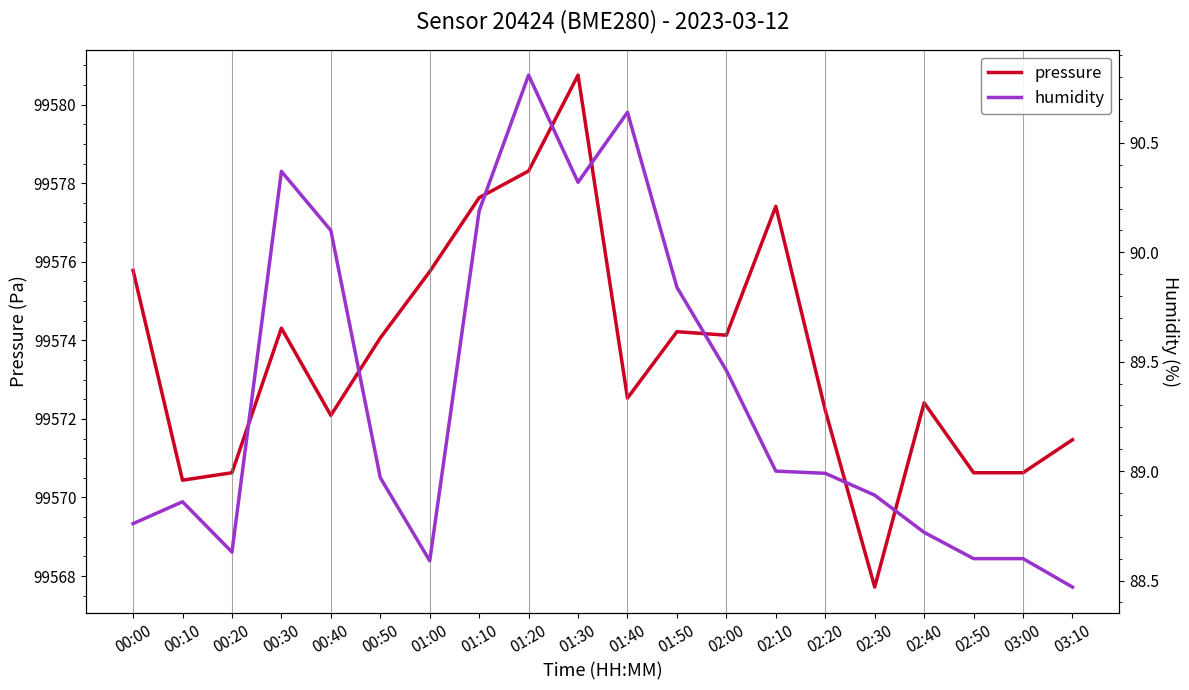

List the series in order of their overall mean, lowest first.

humidity, pressure